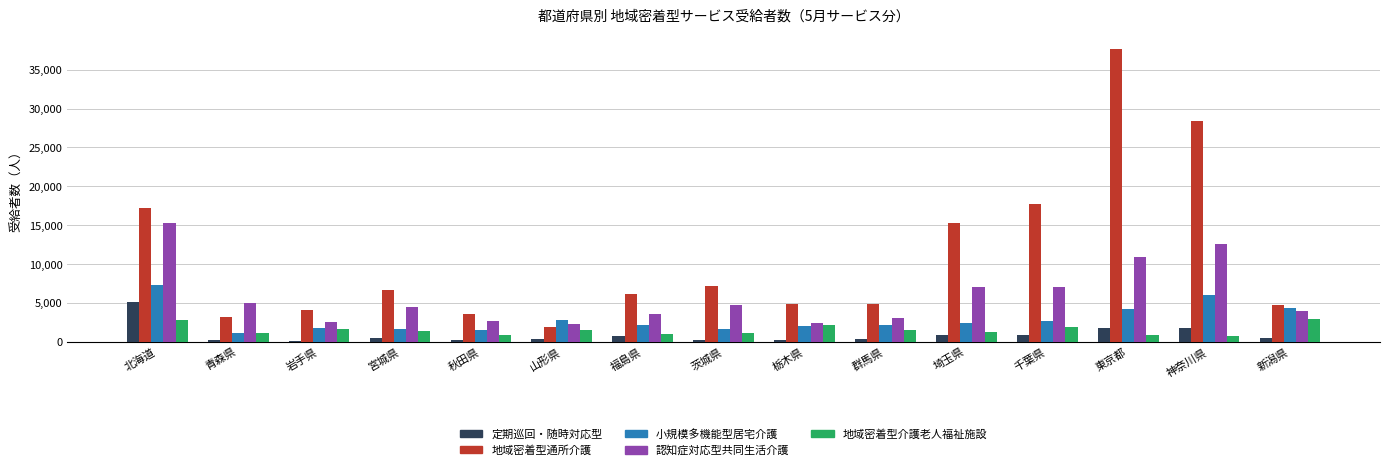

What is the sum of all 地域密着型介護老人福祉施設 values?

22491